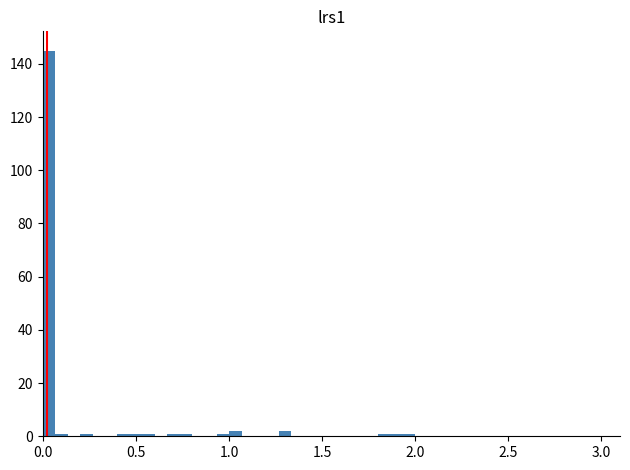

Read against the x-axis, roughly where is the centre of the tallest bar?

0.05